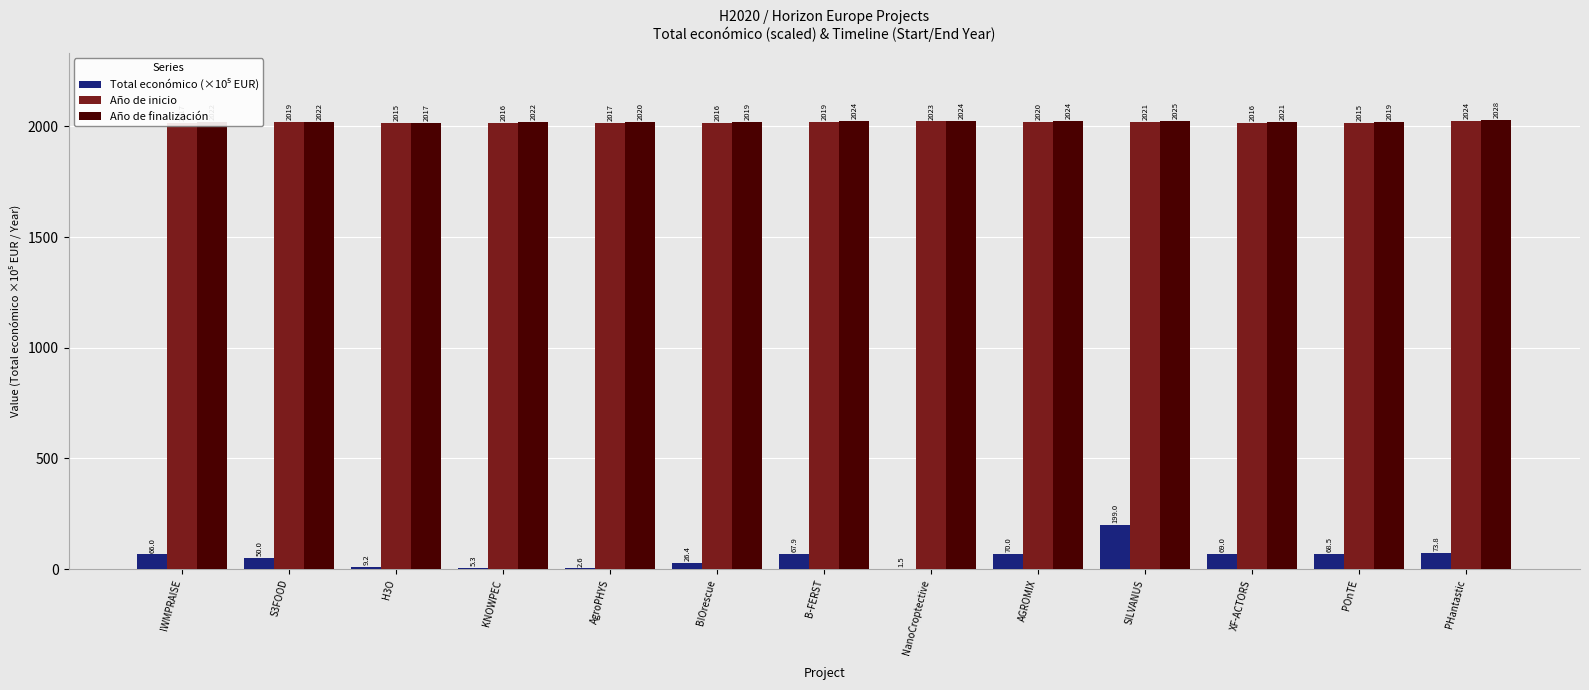

True or false: Año de finalización has a value of 2022.0 at S3FOOD.

True